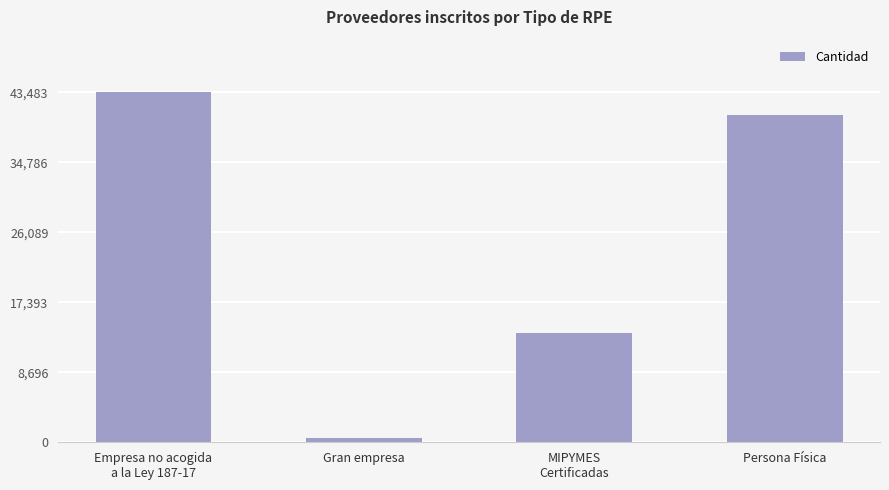

What is the difference between the maximum and second lowest values?

29903